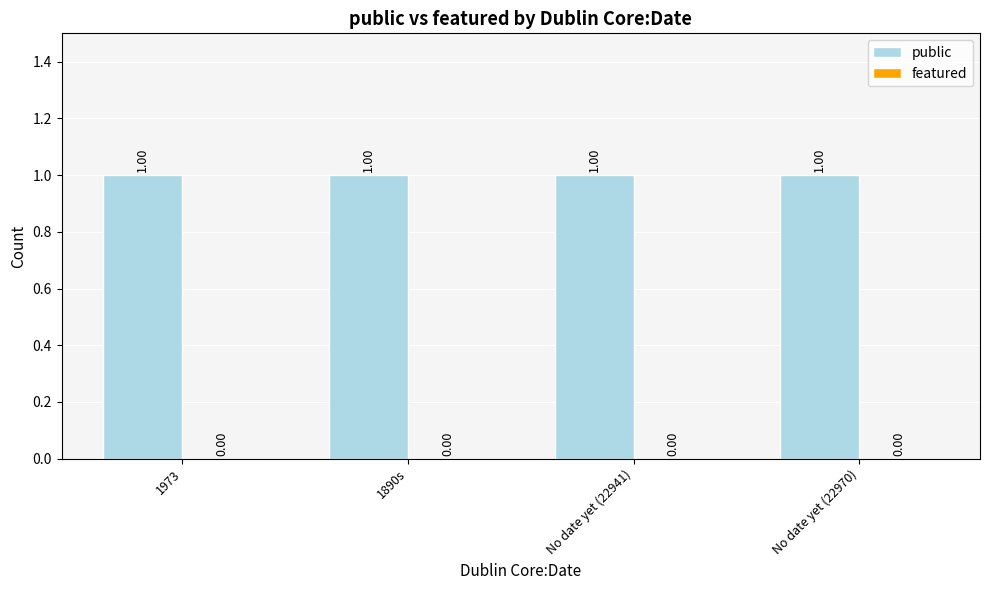

Reading right to left, list all the values displayed in this chart.

public: No date yet (22970)=1	No date yet (22941)=1	1890s=1	1973=1
featured: No date yet (22970)=0	No date yet (22941)=0	1890s=0	1973=0